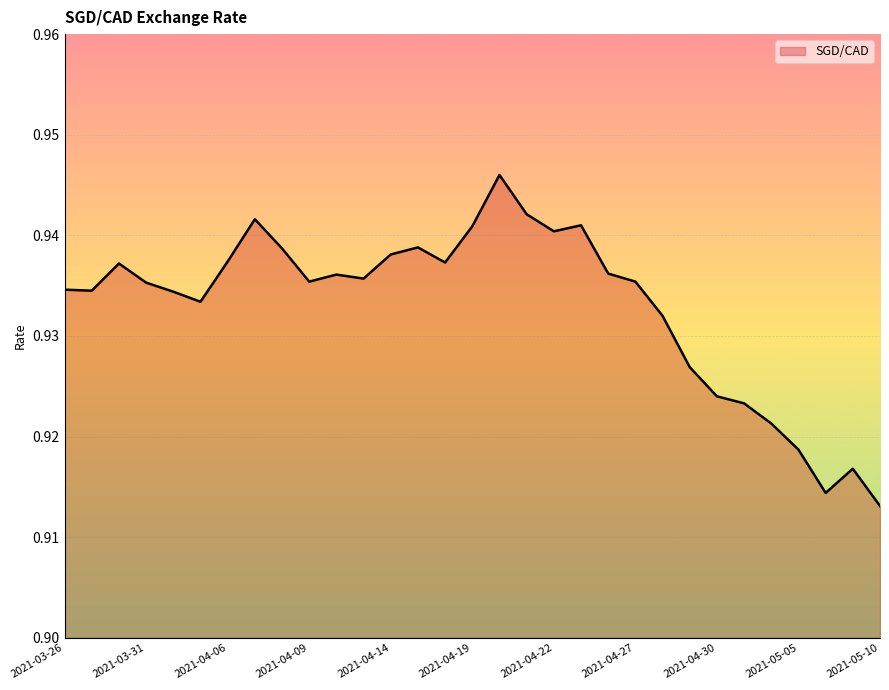

Does the chart display data point markers on the line(s)?

No